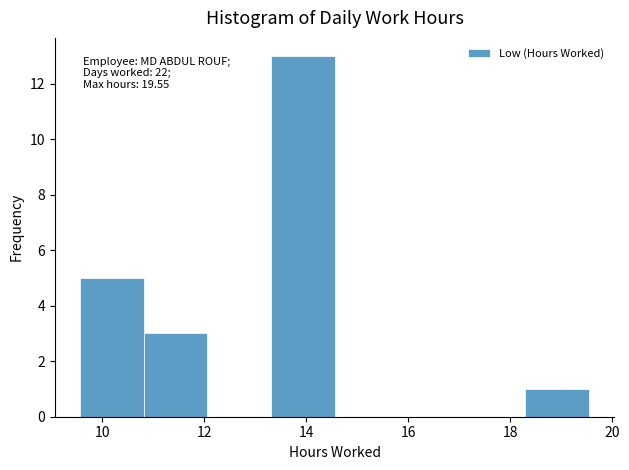

Which range on the x-axis has the tallest bar?

13.4 to 14.6